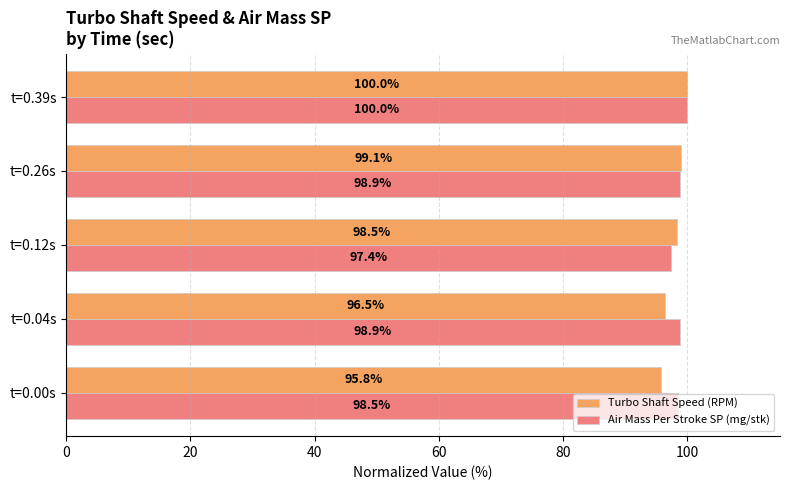

List the labels in order of Turbo Shaft Speed (RPM) value, smallest first.

t=0.00s, t=0.04s, t=0.12s, t=0.26s, t=0.39s